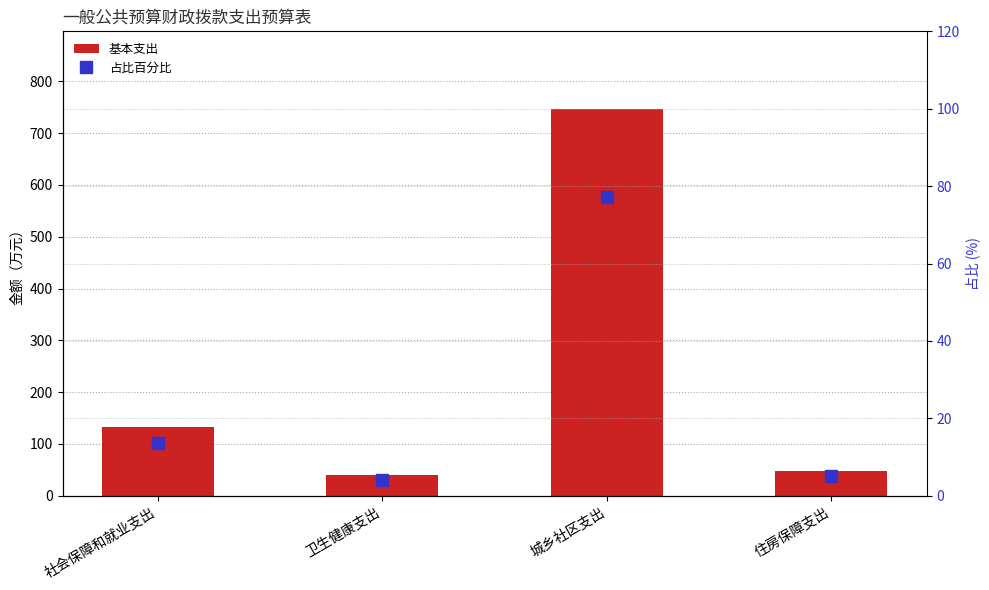

What is the smallest value displayed?

4.2